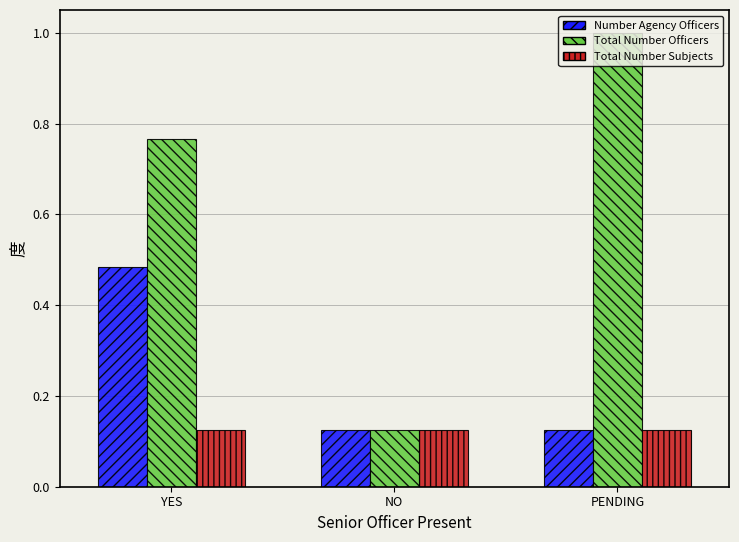

The value of Number Agency Officers at NO is 0.2. True or false?

False